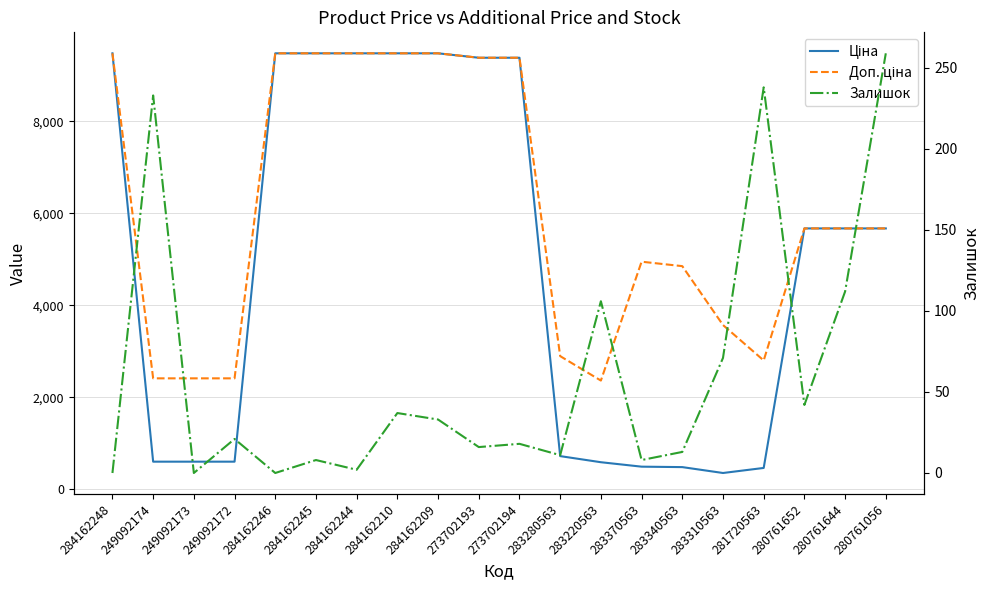

Which label corresponds to the largest value in the chart?

284162248